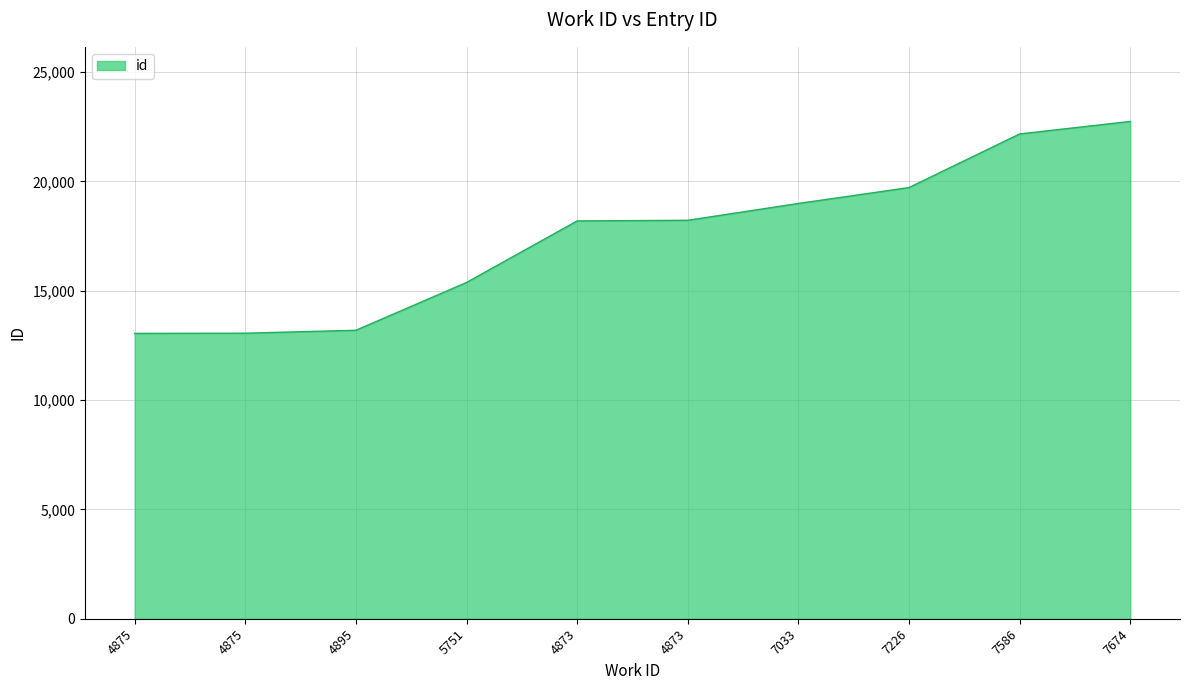

List the labels in order of value, largest first.

7674, 7586, 7226, 7033, 4873, 4873, 5751, 4895, 4875, 4875